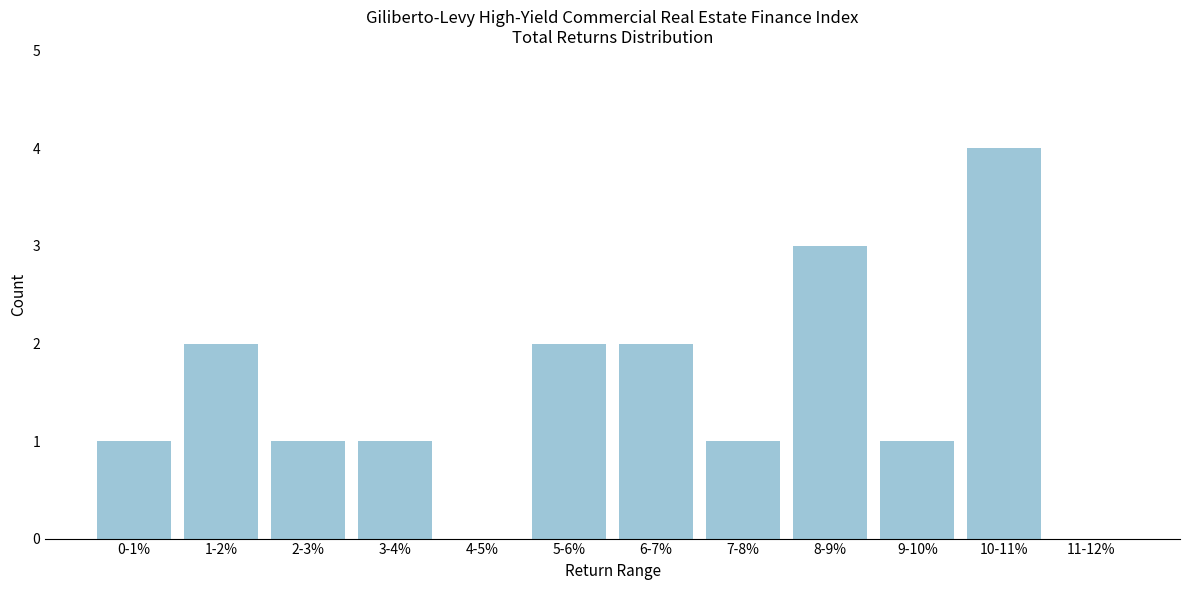

Reading left to right, extract all data points from this chart.

0-1%=1	1-2%=2	2-3%=1	3-4%=1	4-5%=0	5-6%=2	6-7%=2	7-8%=1	8-9%=3	9-10%=1	10-11%=4	11-12%=0